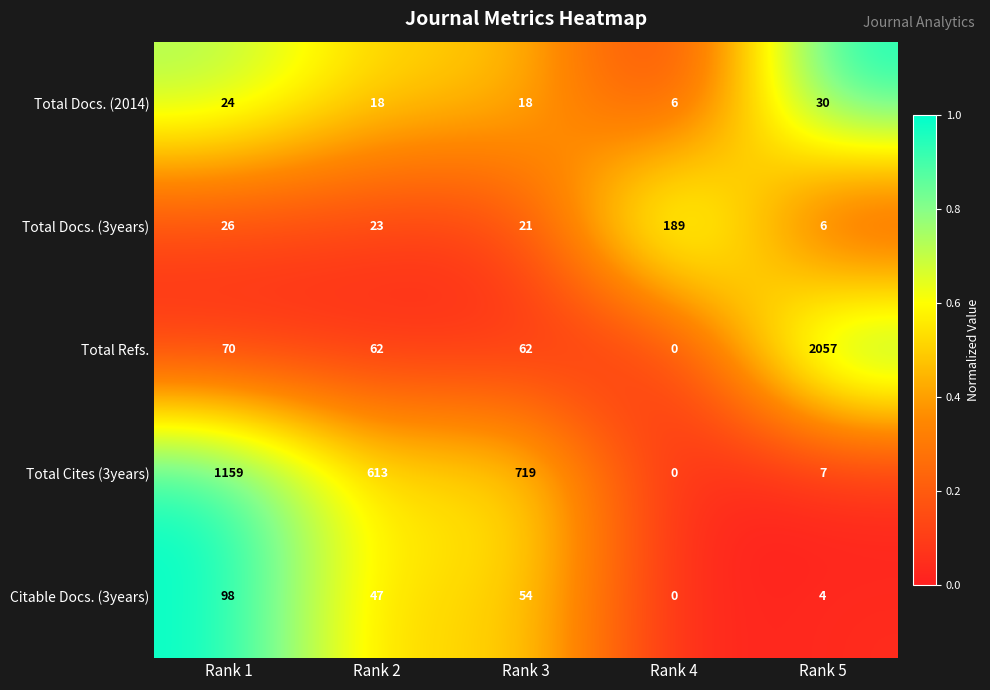

Reading left to right, what are all the values shown in this chart?

Total Docs. (2014): Rank 1=24	Rank 2=18	Rank 3=18	Rank 4=6	Rank 5=30
Total Docs. (3years): Rank 1=26	Rank 2=23	Rank 3=21	Rank 4=189	Rank 5=6
Total Refs.: Rank 1=70	Rank 2=62	Rank 3=62	Rank 4=0	Rank 5=2057
Total Cites (3years): Rank 1=1159	Rank 2=613	Rank 3=719	Rank 4=0	Rank 5=7
Citable Docs. (3years): Rank 1=98	Rank 2=47	Rank 3=54	Rank 4=0	Rank 5=4